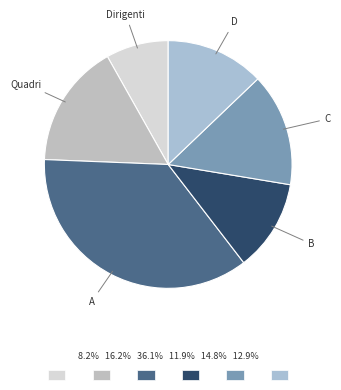

Is the sum of D and Quadri greater than half?

No